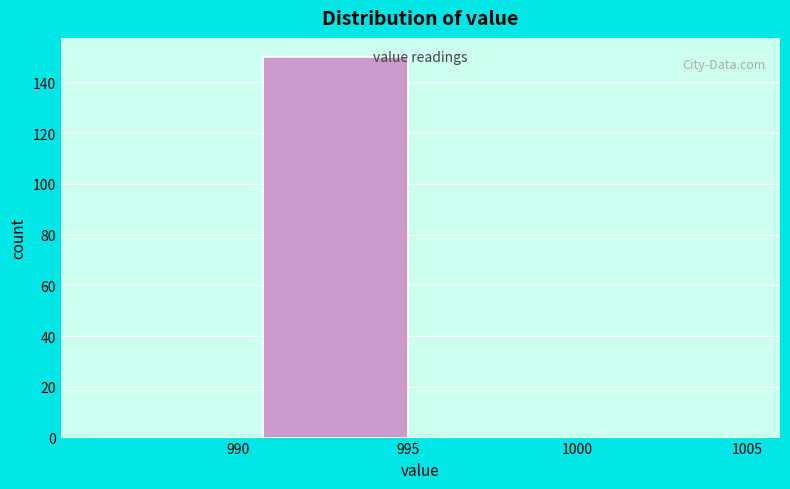

Reading left to right, transcribe all the data shown in this chart.

990=0	995=150	1000=0	1005=0